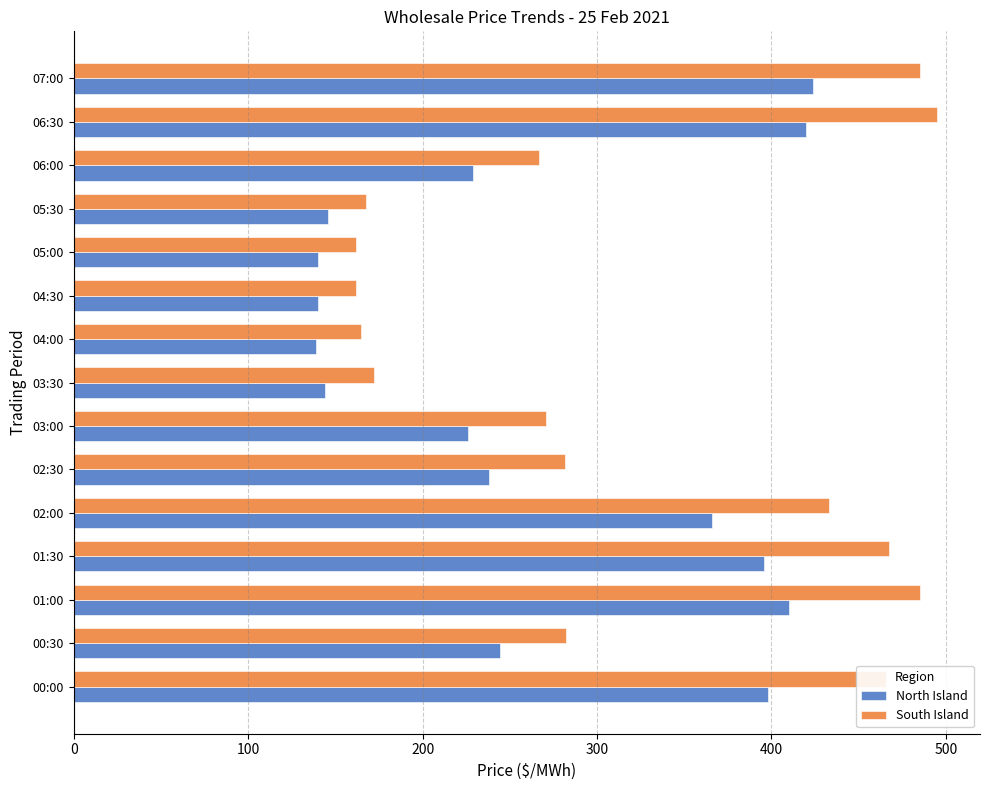

What is the highest value of the North Island series?

423.9